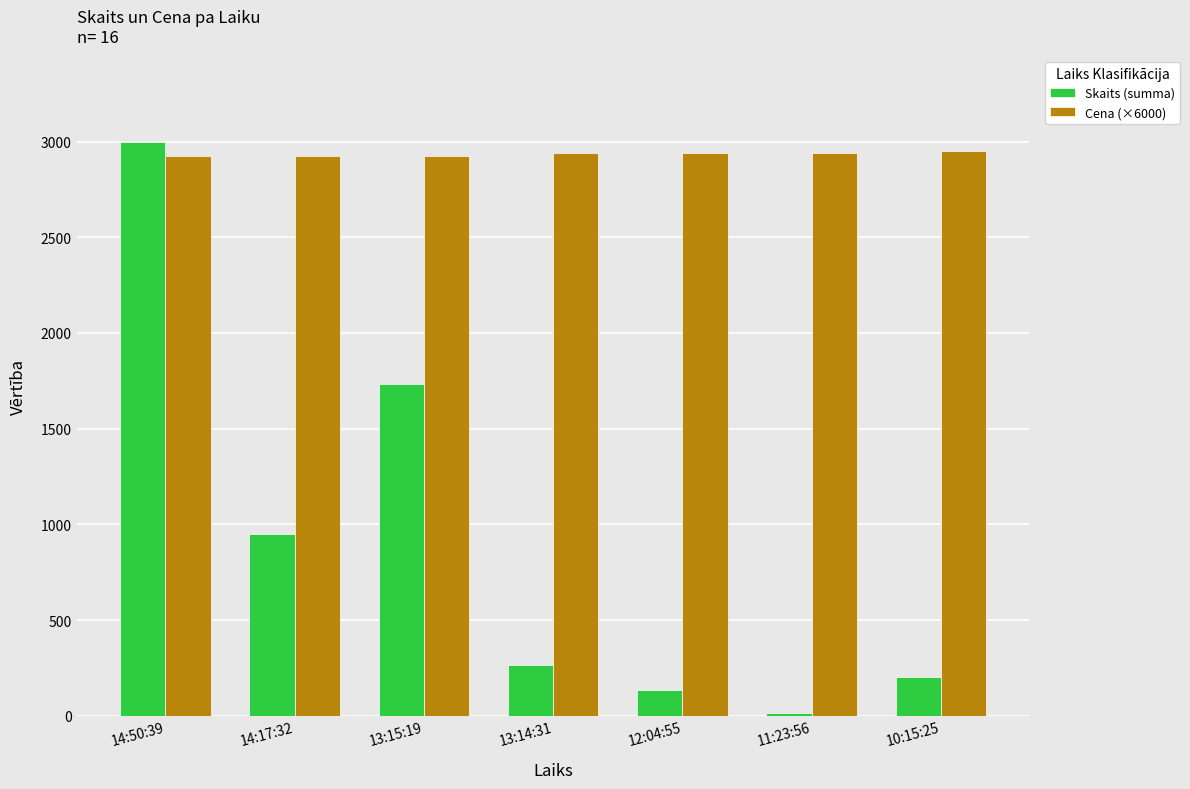

What is the label of the 7th bar from the right?

14:50:39